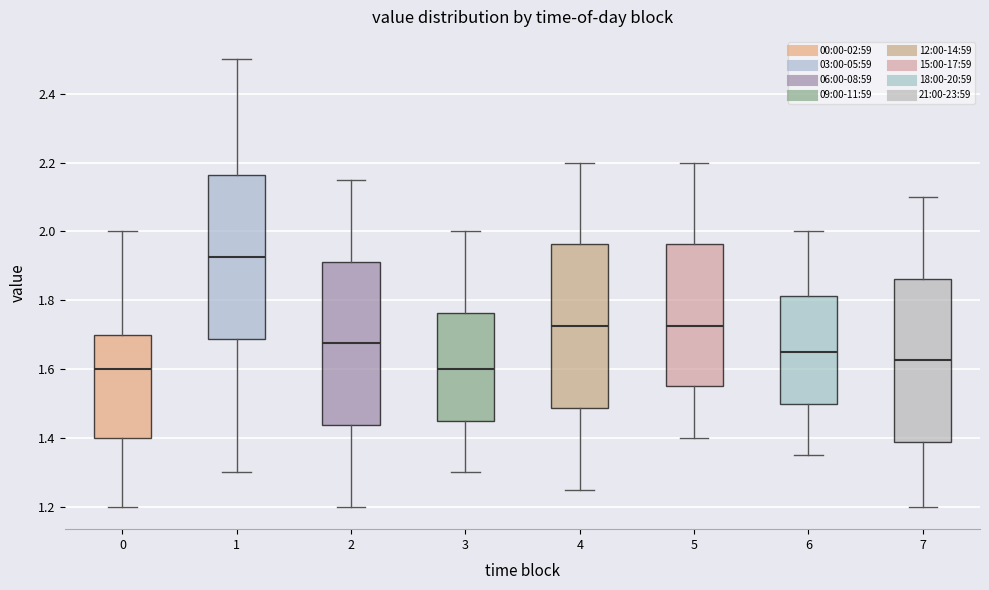

Reading left to right, read every box against the y-axis: the position of its median line, the range the box covers, and the ends of its whiskers. The values are not printed on the chart, so give them approximately, as read against the axis.

0: median 1.60, box 1.40 to 1.70, whiskers 1.20 to 2.00
1: median 1.92, box 1.68 to 2.16, whiskers 1.30 to 2.50
2: median 1.68, box 1.44 to 1.92, whiskers 1.20 to 2.16
3: median 1.60, box 1.46 to 1.76, whiskers 1.30 to 2.00
4: median 1.72, box 1.48 to 1.96, whiskers 1.26 to 2.20
5: median 1.72, box 1.56 to 1.96, whiskers 1.40 to 2.20
6: median 1.66, box 1.50 to 1.82, whiskers 1.36 to 2.00
7: median 1.62, box 1.38 to 1.86, whiskers 1.20 to 2.10